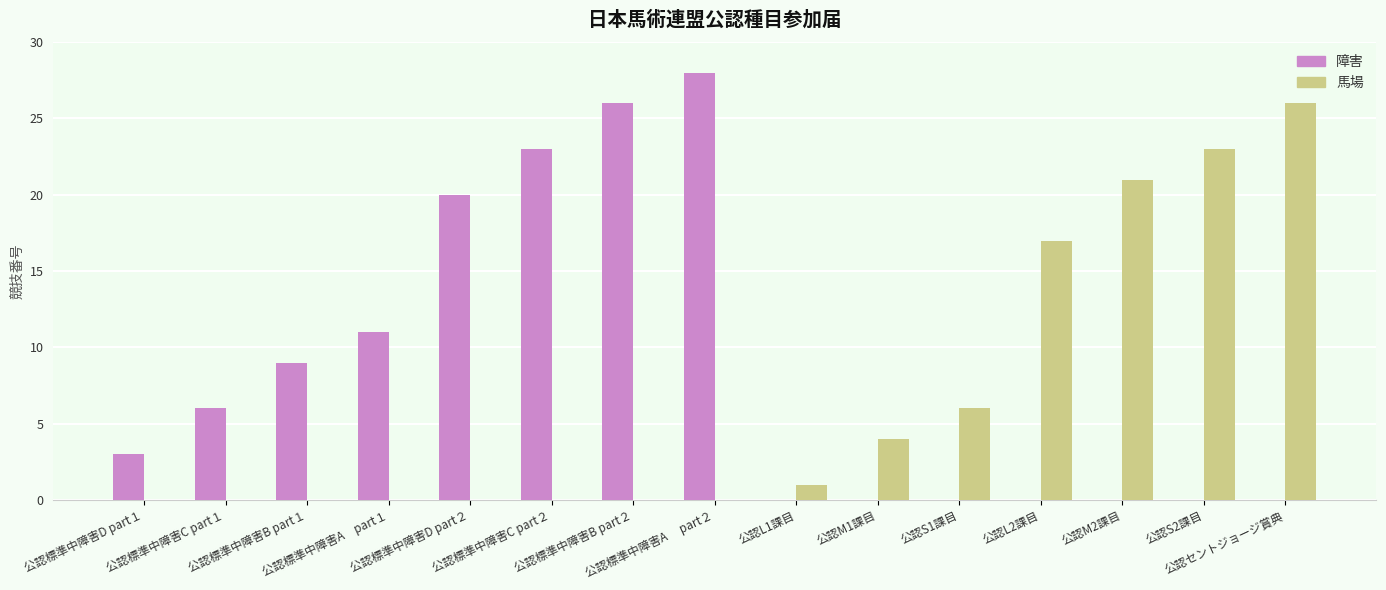

Which series has the largest total across all categories?

障害